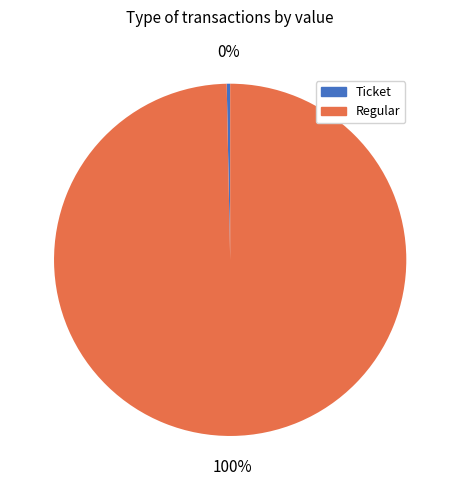

True or false: Ticket accounts for 0% of the total.

True